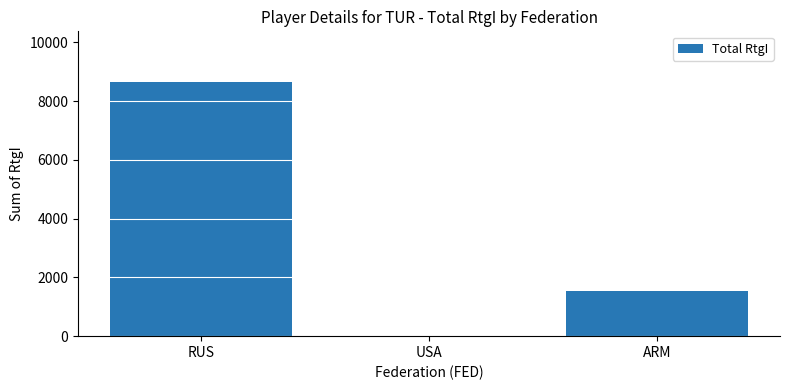

Count the values in the range 0 to 8645.

3